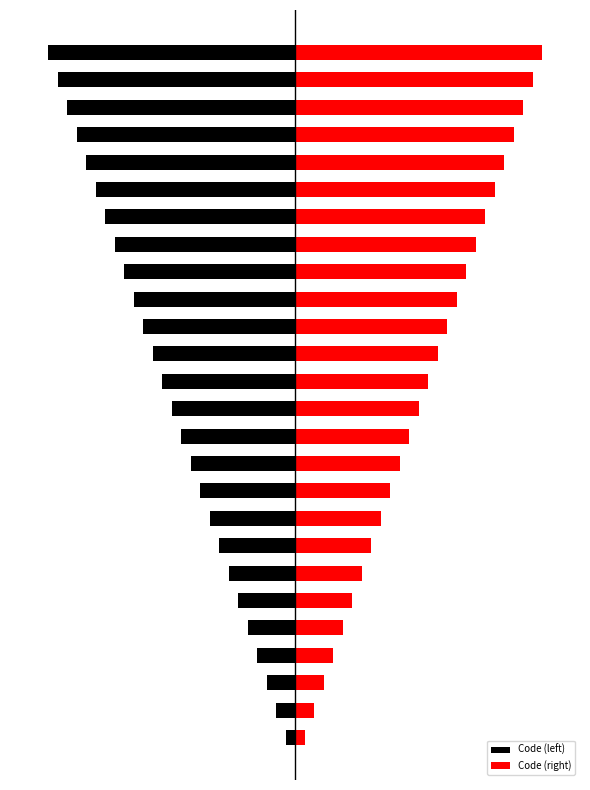

Which series has the largest range (max minus min)?

Code (left)